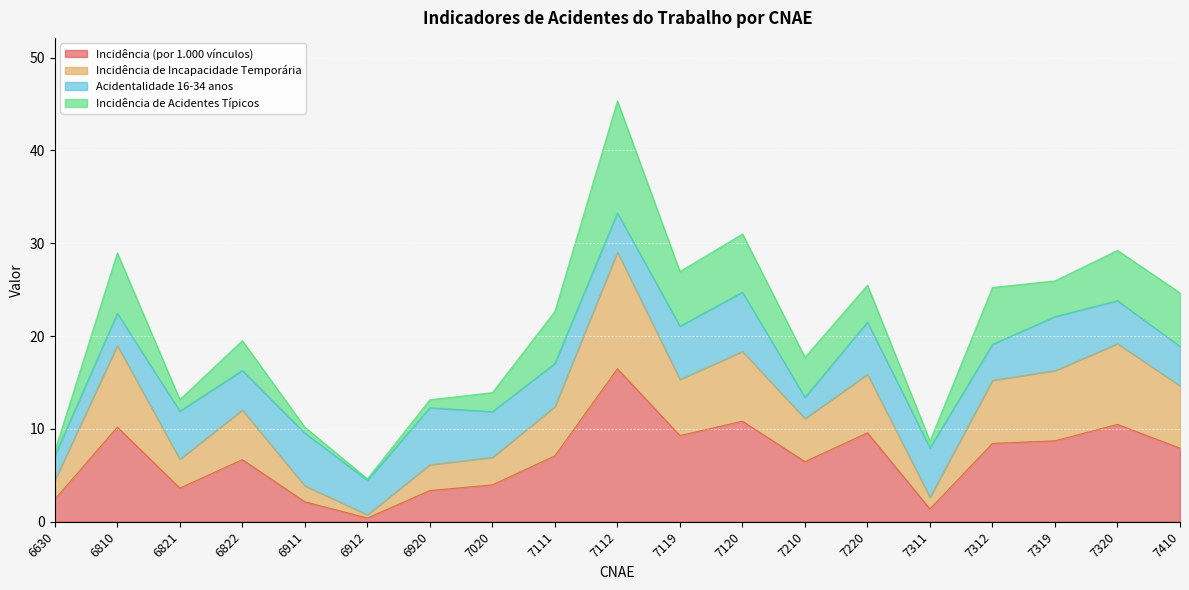

How many interior local peaks does the Incidência (por 1.000 vínculos) series have?

6